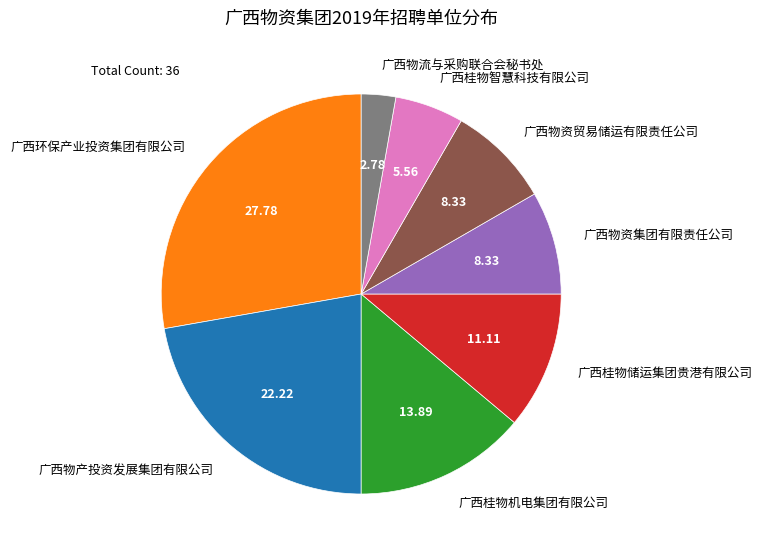

Which slice is the largest?

广西环保产业投资集团有限公司